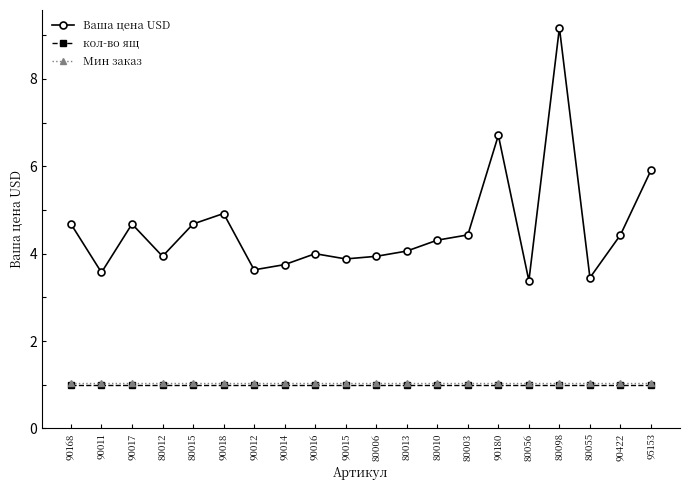

What position from the right is 80010?

8